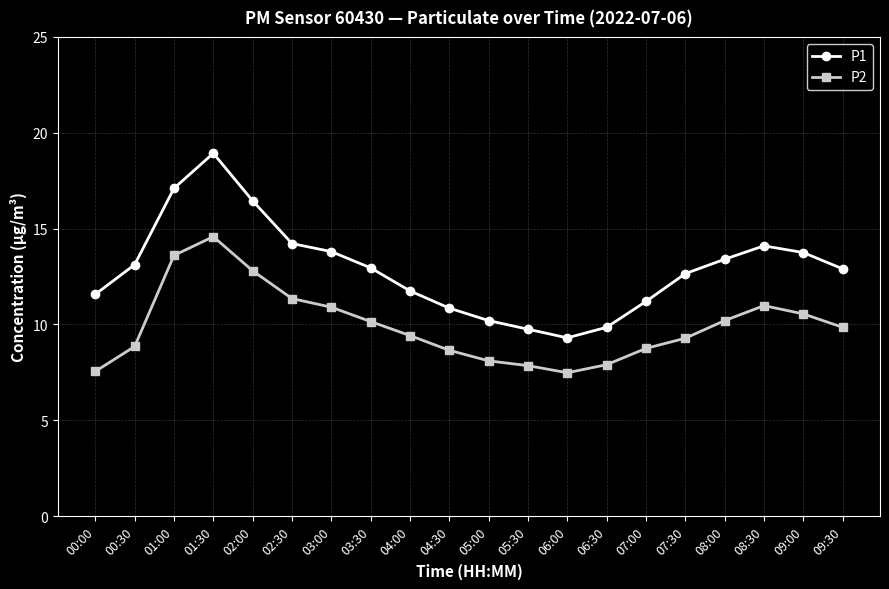

What is the label of the 8th point from the right?

06:00